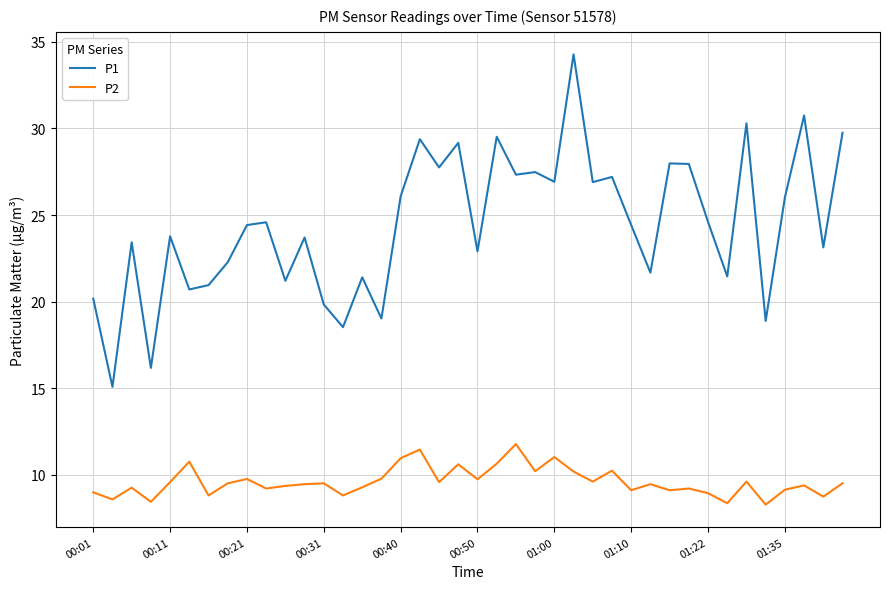

True or false: P1 and P2 cross at least once.

False